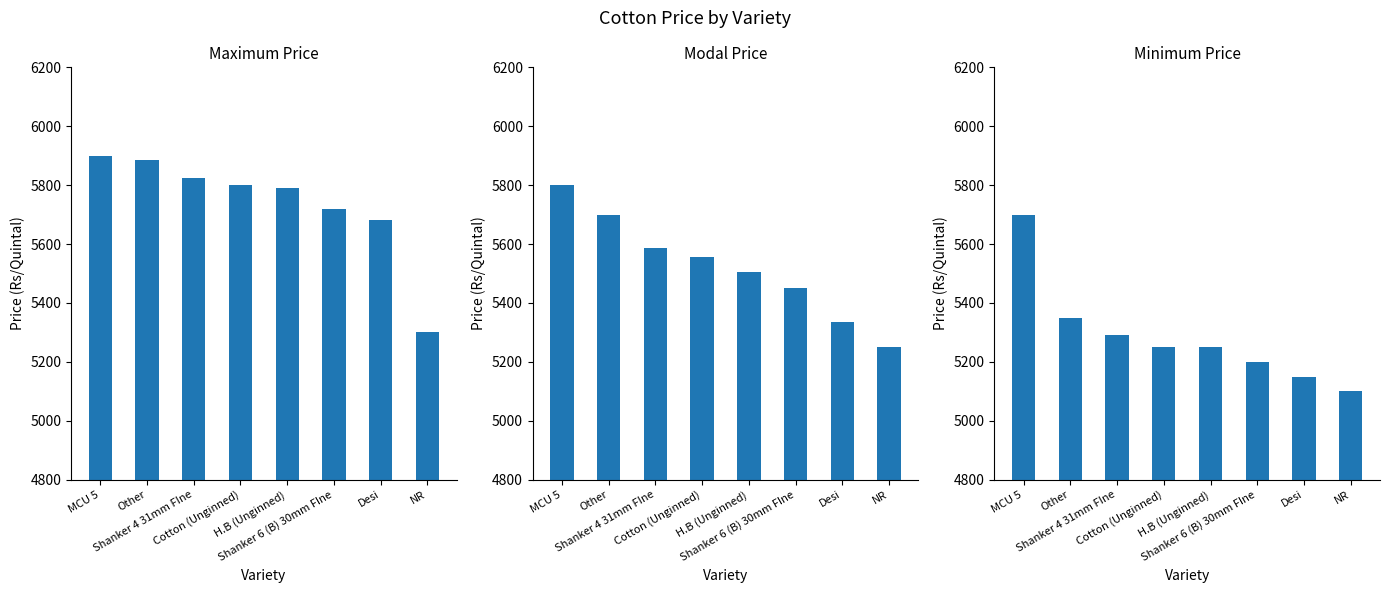

Reading right to left, what are all the values shown in this chart?

Maximum Price: 5300	5680	5720	5790	5800	5825	5885	5900
Modal Price: 5250	5335	5450	5505	5555	5587	5700	5800
Minimum Price: 5100	5150	5200	5250	5250	5290	5350	5700